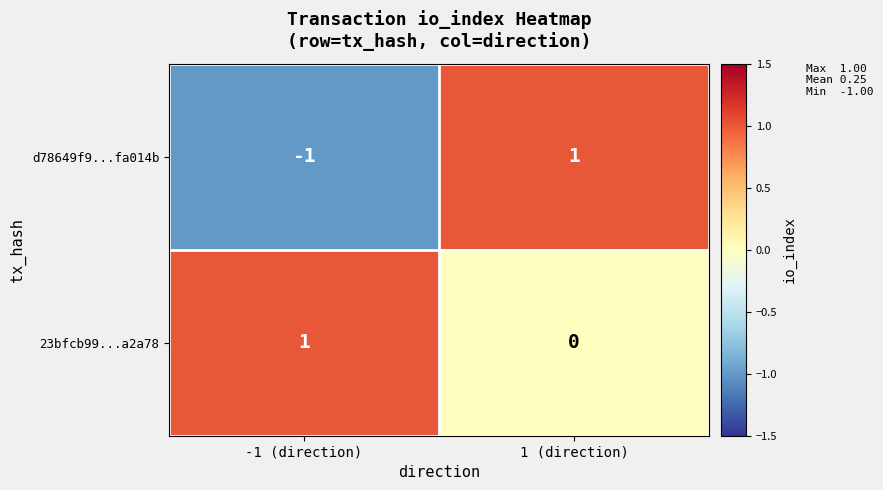

Which category has the lowest value across all series?

-1 (direction)